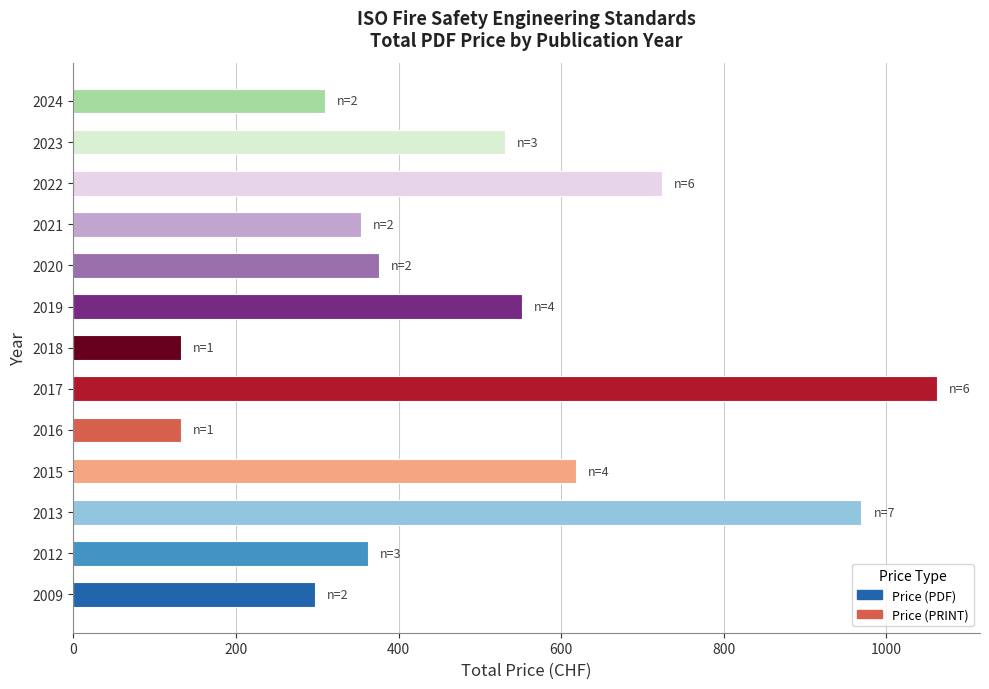

What is the smallest value displayed?

132